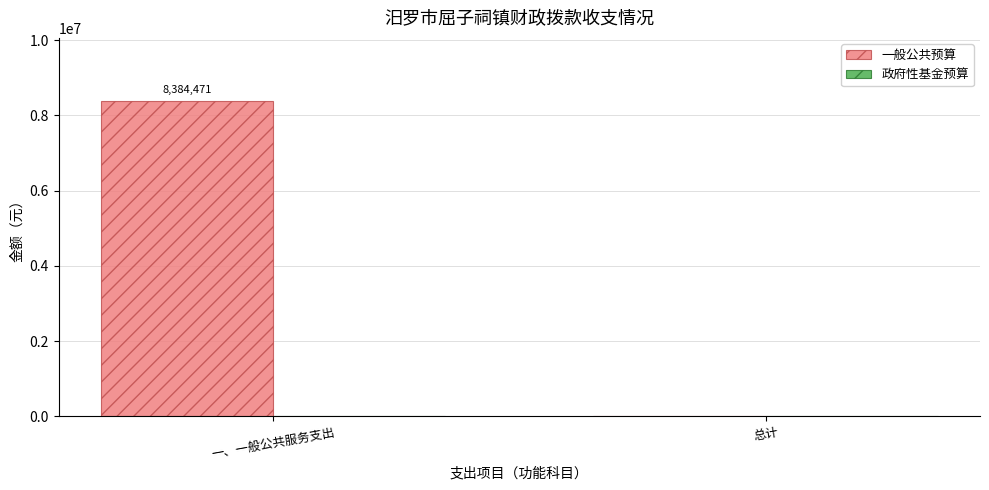

Between 一、一般公共服务支出 and 总计, which is larger?

一、一般公共服务支出